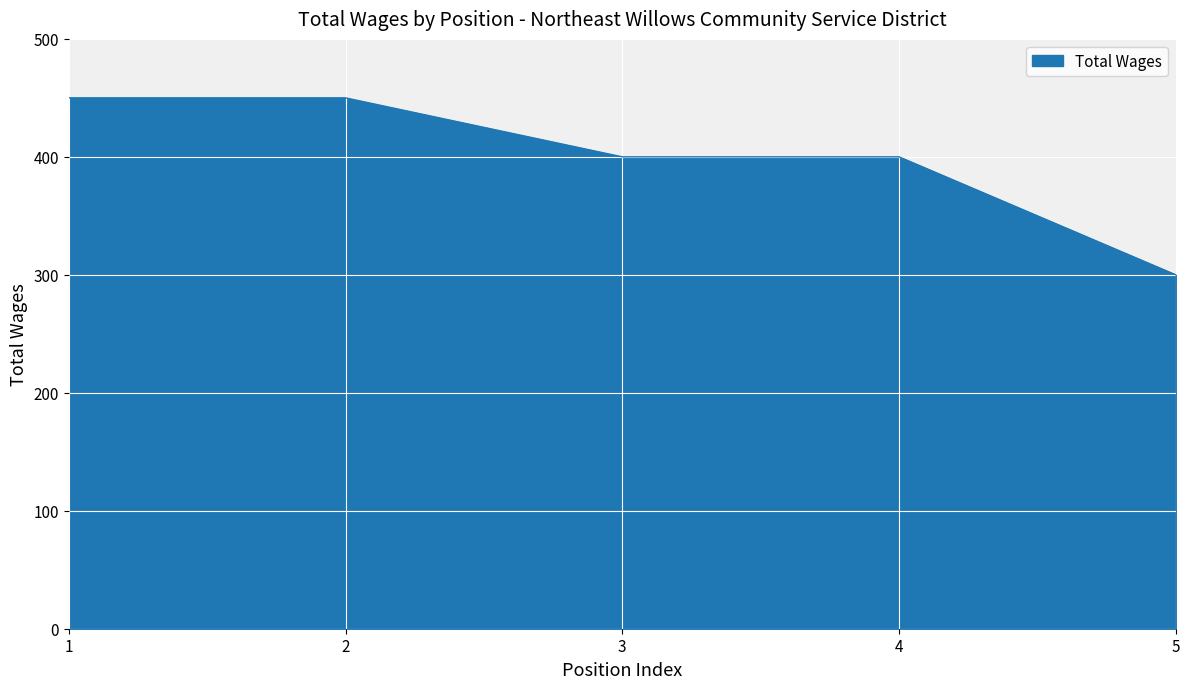

Does the chart have visible grid lines?

Yes